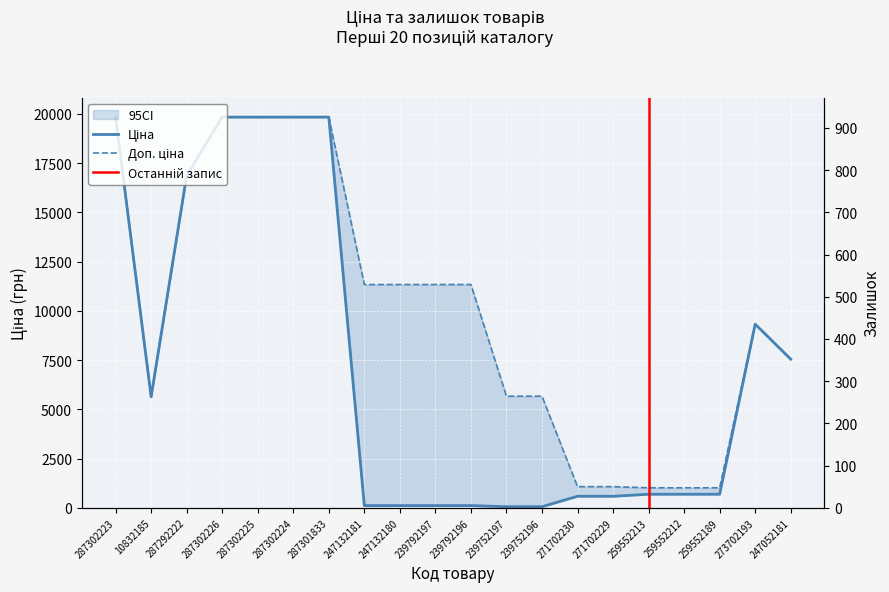

Reading left to right, extract all data points from this chart.

Ціна: 19831.1	5636.0	16863.2	19831.1	19831.1	19831.1	19831.1	113.3	113.3	113.3	113.3	56.7	56.7	586.0	586.0	689.1	689.1	689.1	9321.4	7545.9
Доп. ціна: 19831.1	5636.0	16863.2	19831.1	19831.1	19831.1	19831.1	11334.0	11334.0	11334.0	11334.0	5667.0	5667.0	1074.5	1074.5	1017.8	1017.8	1017.8	9321.4	7545.9
Залишок: 1.0	1.0	4.0	1.0	5.0	3.0	0.0	260.0	290.0	289.0	290.0	845.0	698.0	690.0	272.0	330.0	333.0	329.0	19.0	19.0